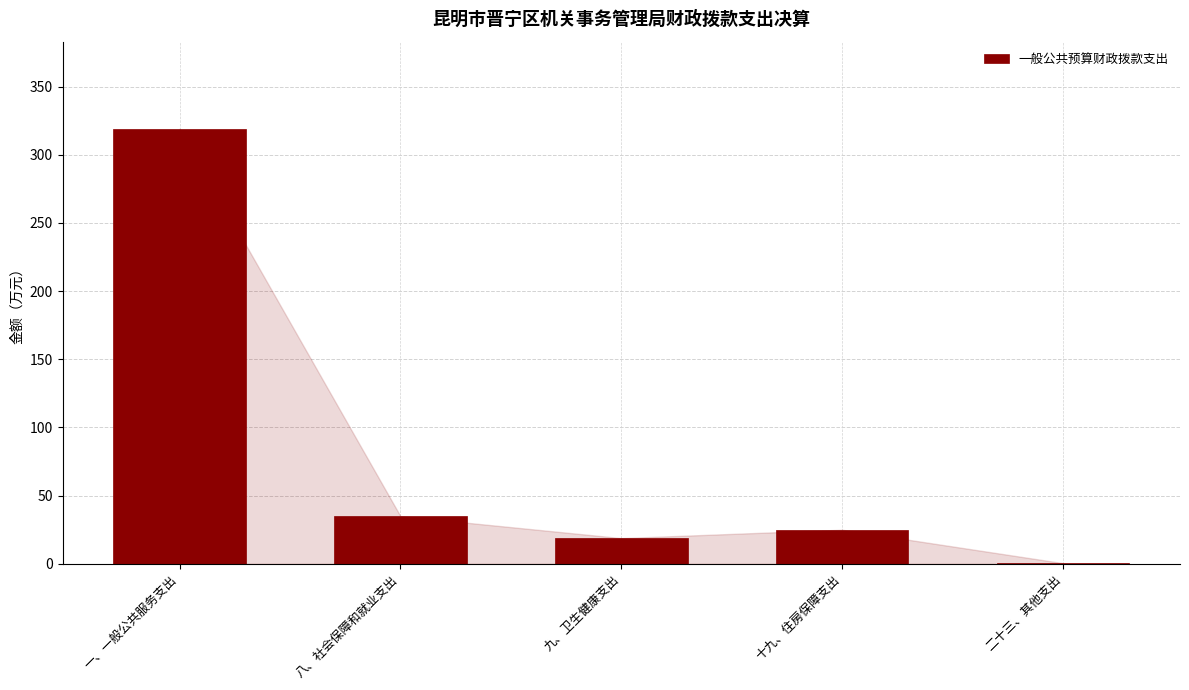

The chart shows a value of 25.0 at 十九、住房保障支出. True or false?

True